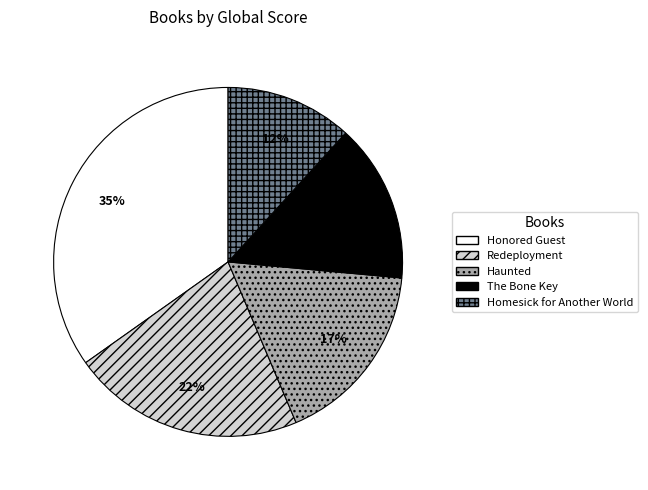

True or false: Honored Guest accounts for 26% of the total.

False